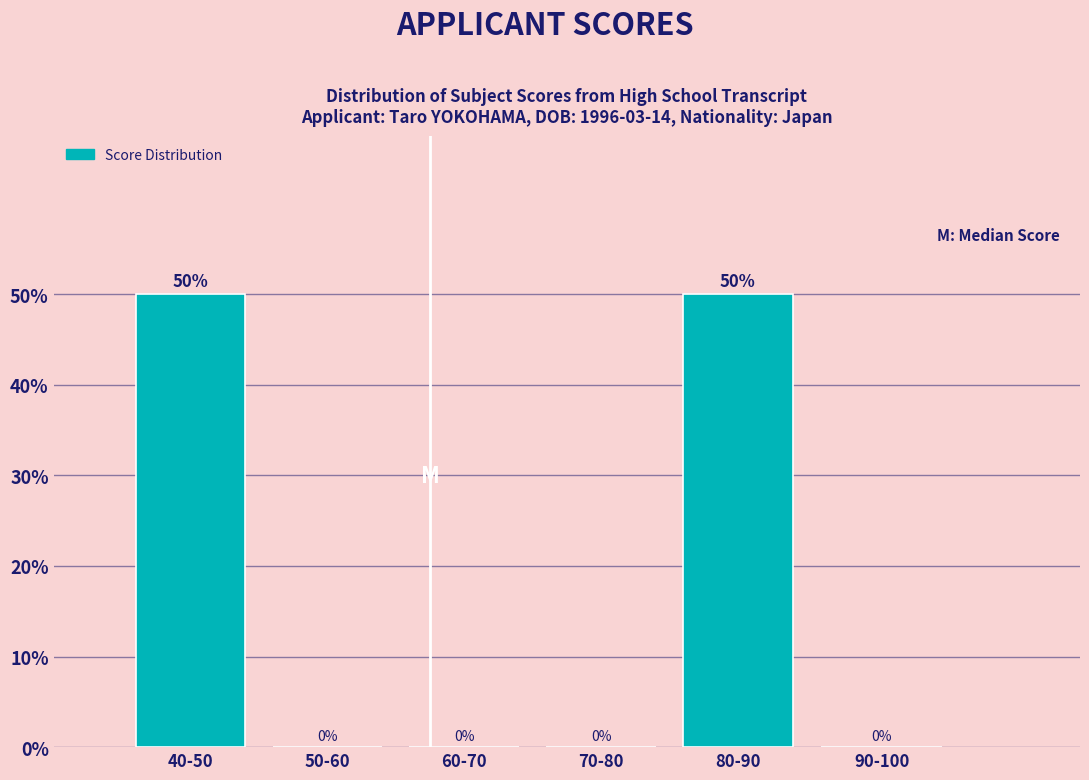

Reading left to right, extract all data points from this chart.

40-50=50	50-60=0	60-70=0	70-80=0	80-90=50	90-100=0